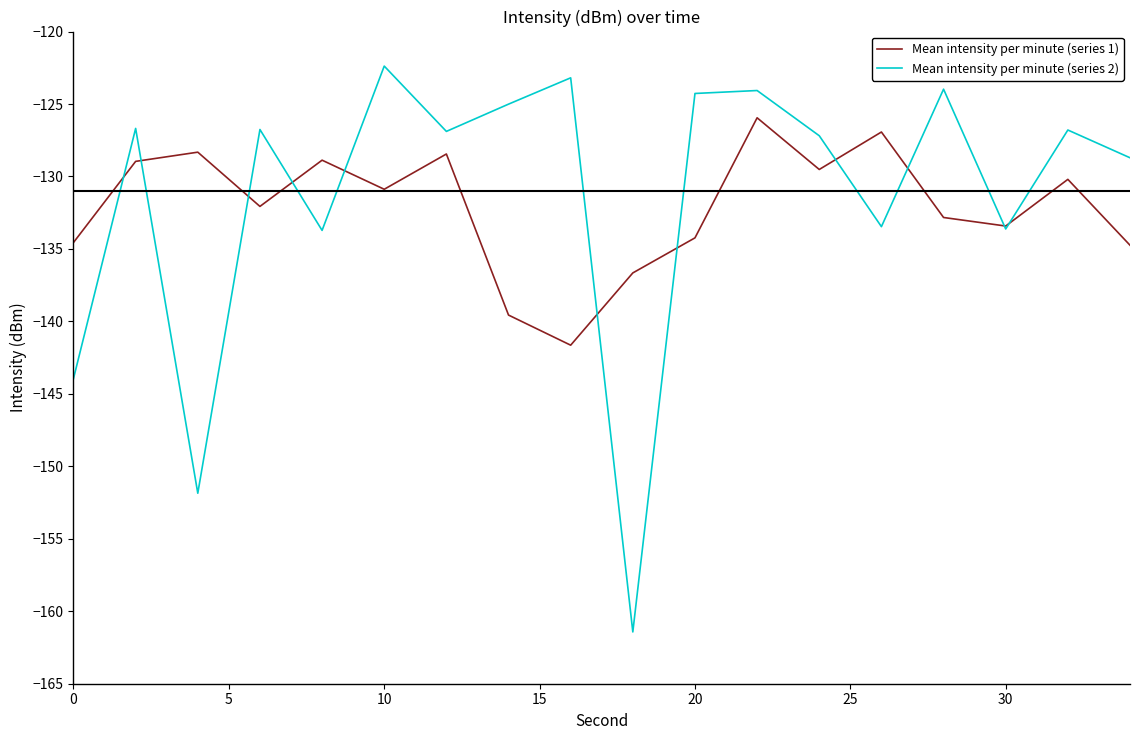

What is the greatest value displayed?

-122.4